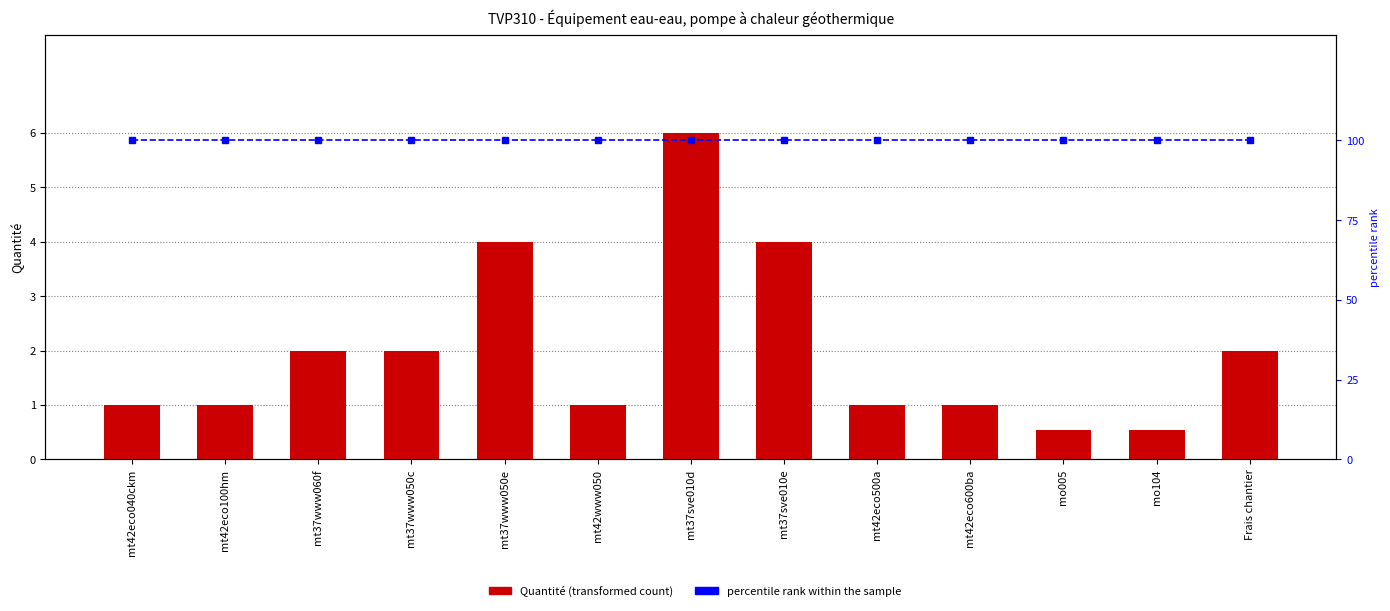

At which label is percentile rank within the sample closest to 100?

mt42eco040ckm